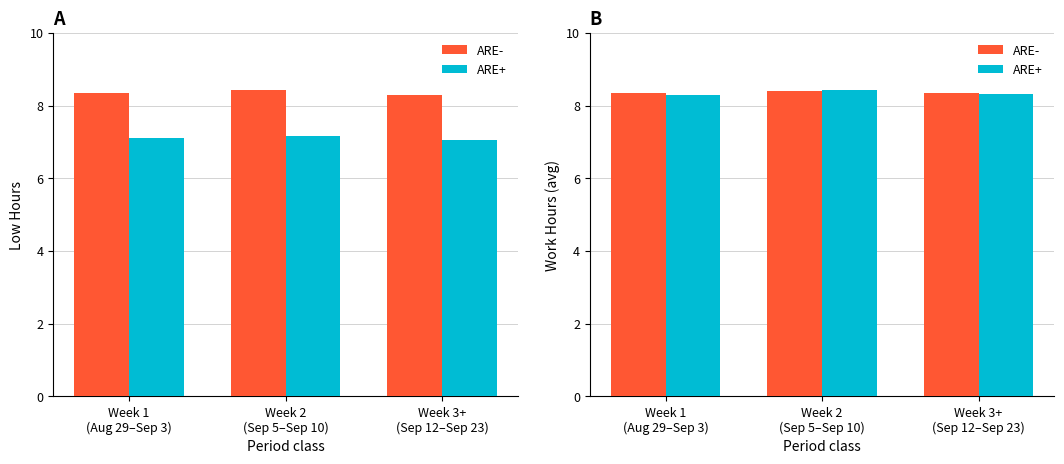

How many data points does each series have?

3